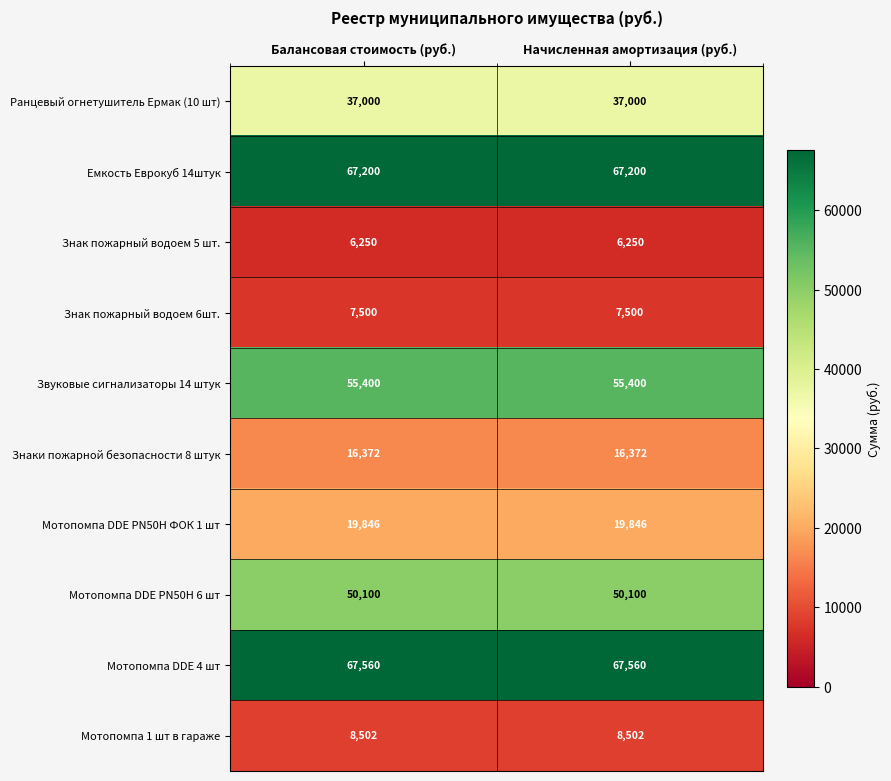

Which series has the largest total across all categories?

Мотопомпа DDE 4 шт